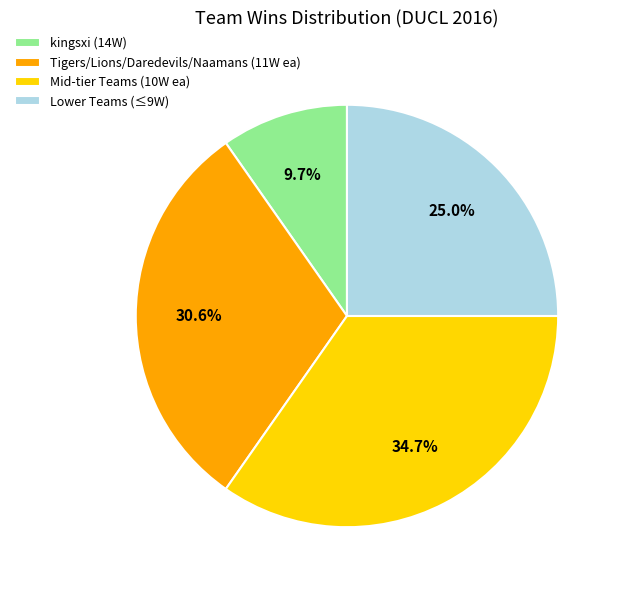

To the nearest percent, what is the average slice percentage?

25%